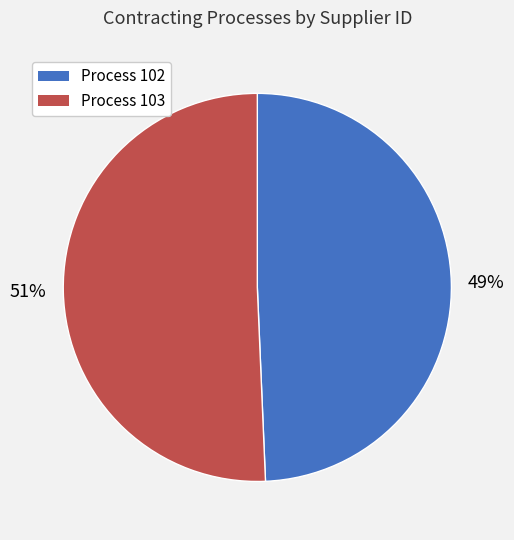

To the nearest percent, what percentage of the pie is Process 102?

49%